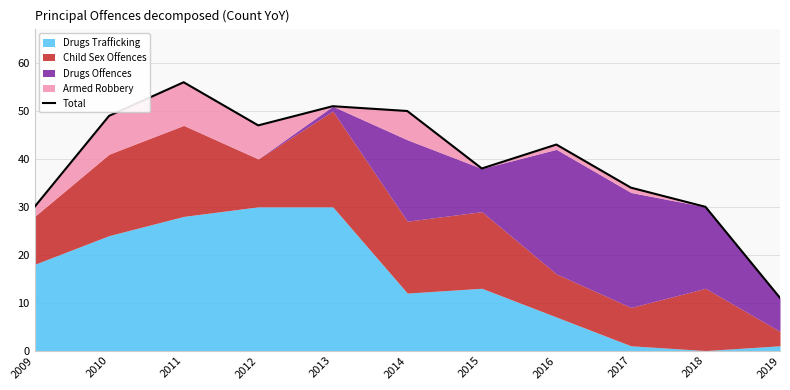

List the labels in order of value, smallest first.

2019, 2009, 2018, 2017, 2015, 2016, 2012, 2010, 2014, 2013, 2011